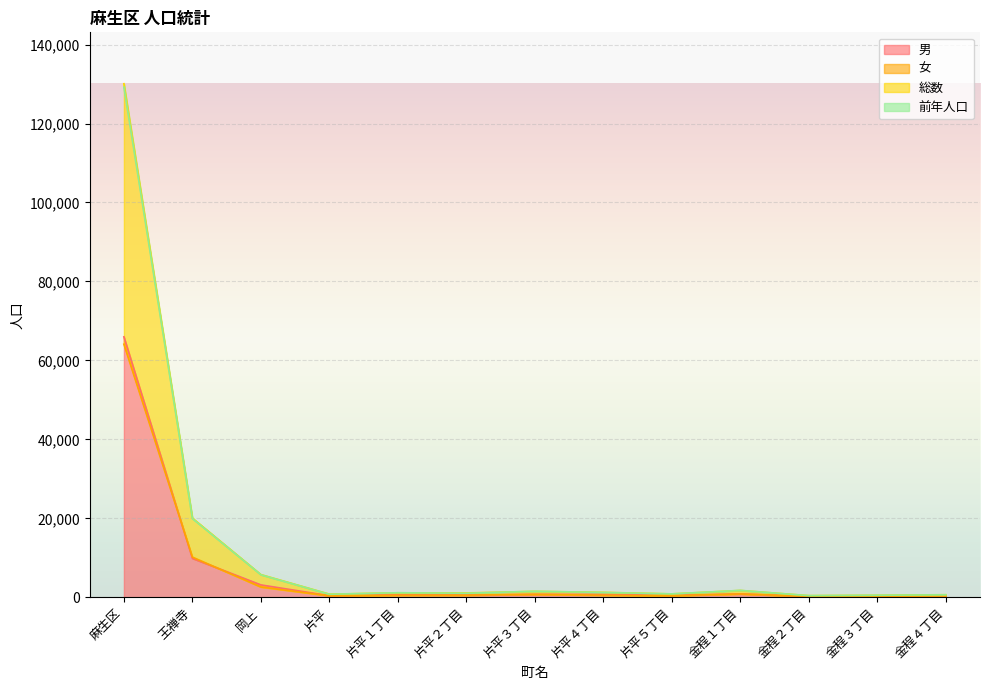

Which category has the lowest value across all series?

金程２丁目